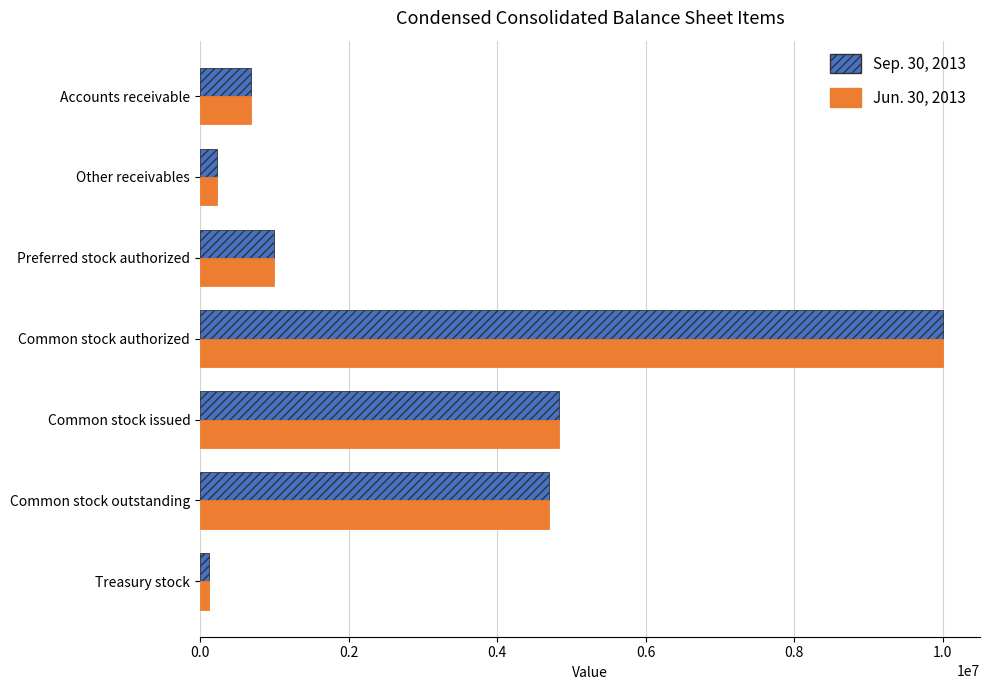

Rank the series by their average value, from highest to lowest.

Sep. 30, 2013, Jun. 30, 2013